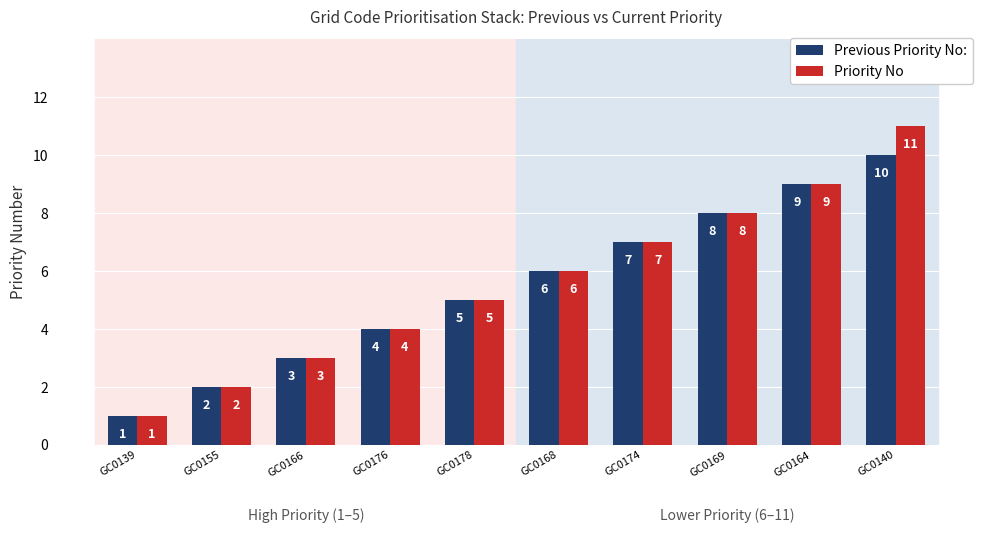

What is the label of the 10th bar from the left?

GC0140